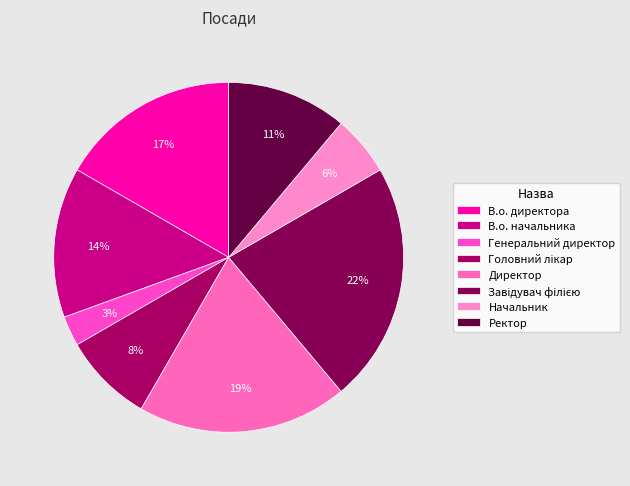

To the nearest percent, what is the difference between the largest and smallest slice percentages?

19%